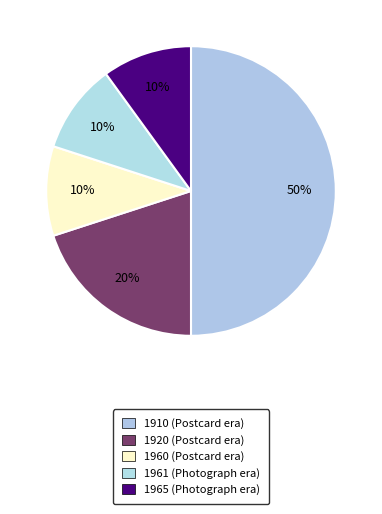

What is the ratio of the value at 1960 to the value at 1961?

1.0